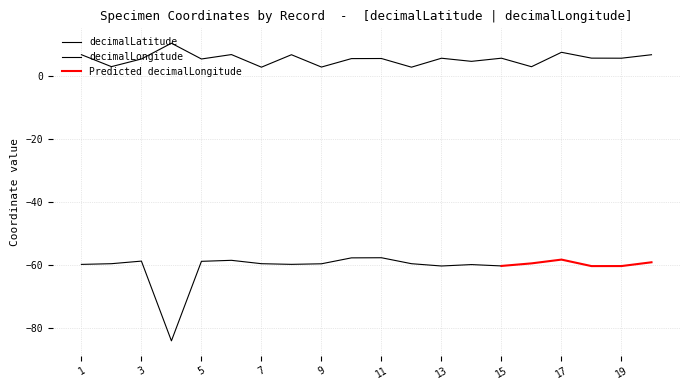

Rank the categories by value from lowest to highest.

7, 12, 9, 16, 2, 14, 3, 5, 10, 11, 13, 15, 19, 18, 8, 20, 1, 6, 17, 4